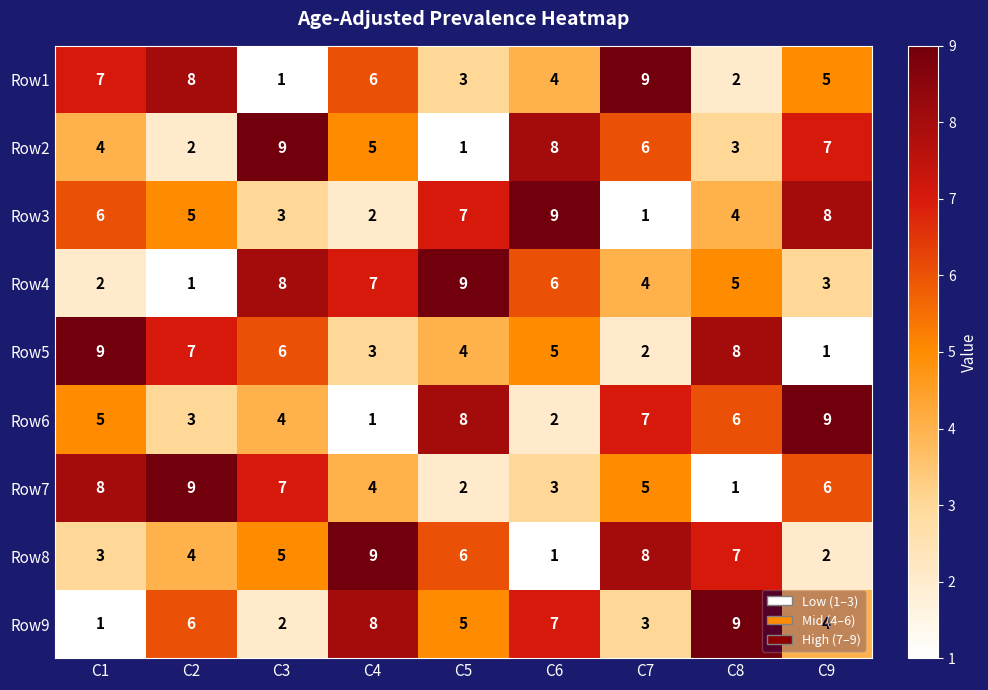

List the labels in order of Row4 value, largest first.

C5, C3, C4, C6, C8, C7, C9, C1, C2